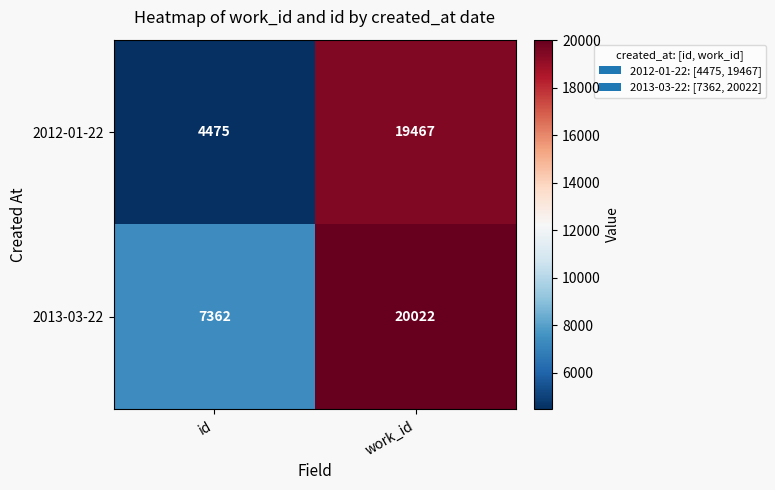

True or false: 2013-03-22 has a value of 11037 at id.

False